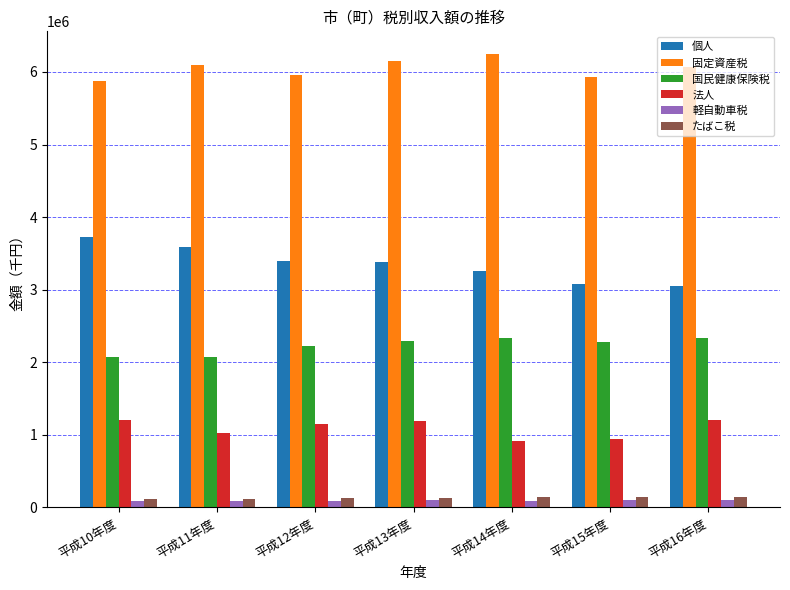

What is the sum of all 軽自動車税 values?

660253